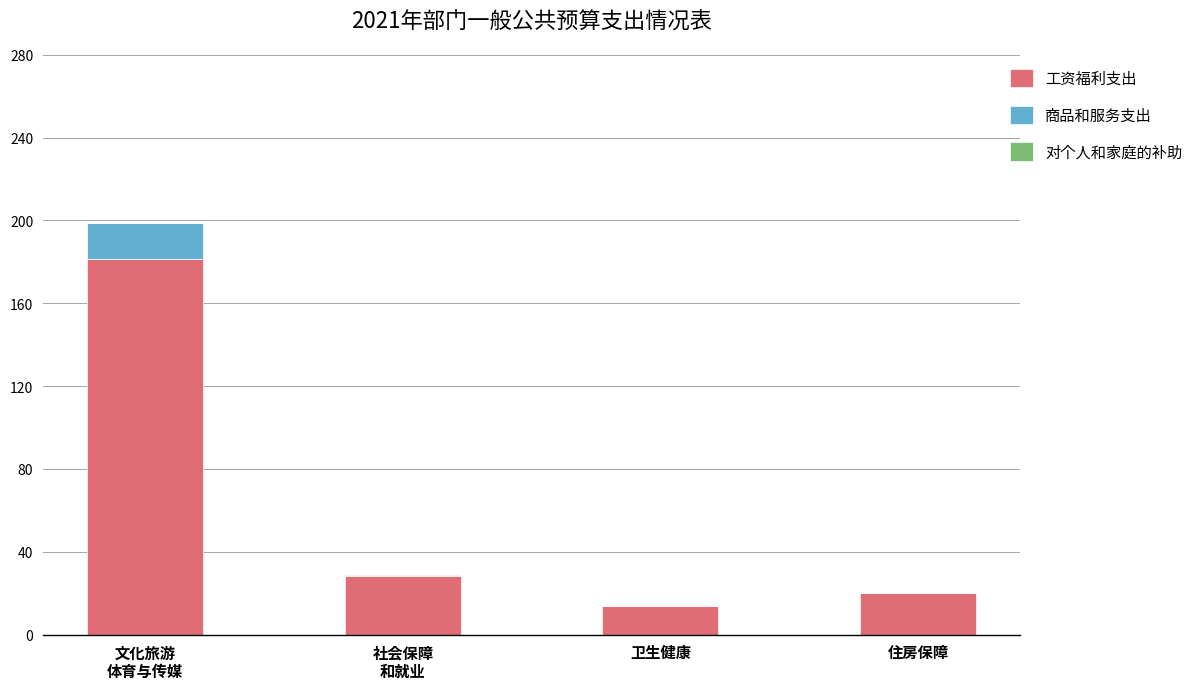

What is the total value across all series at 卫生健康?

13.9